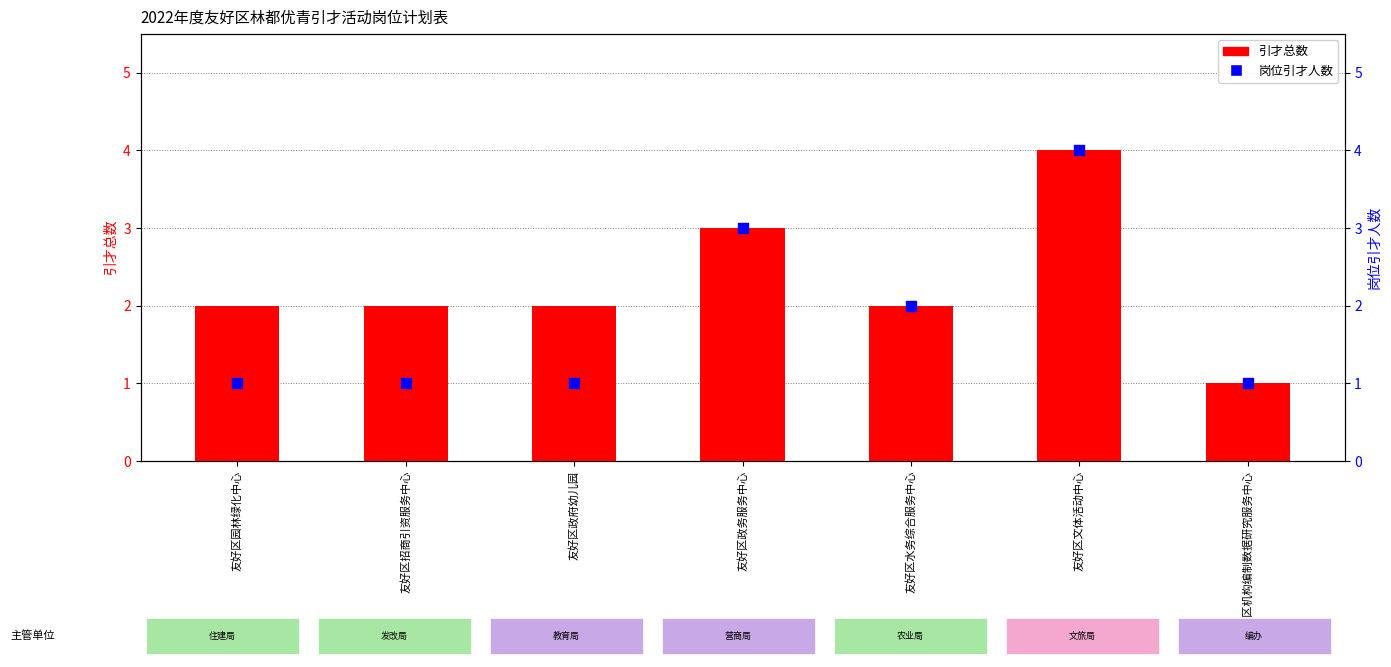

Which series contains the highest Y value?

引才总数